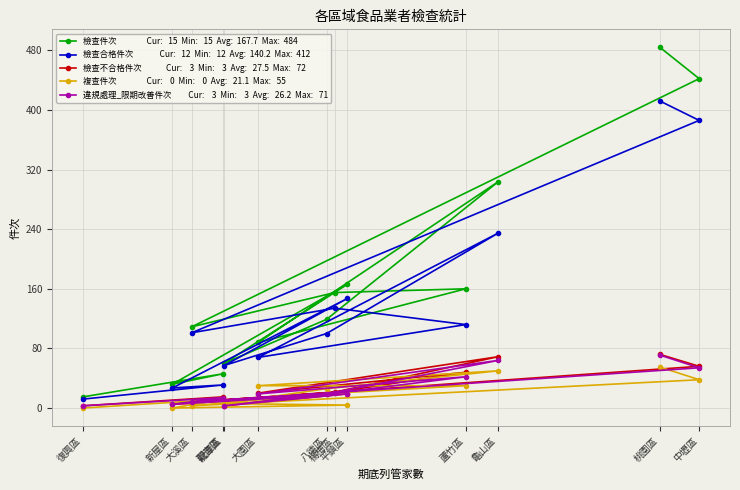

List the labels in order of 檢查件次 value, smallest first.

復興區, 新屋區, 觀音區, 龍潭區, 大園區, 大溪區, 八德區, 楊梅區, 蘆竹區, 平鎮區, 龜山區, 中壢區, 桃園區